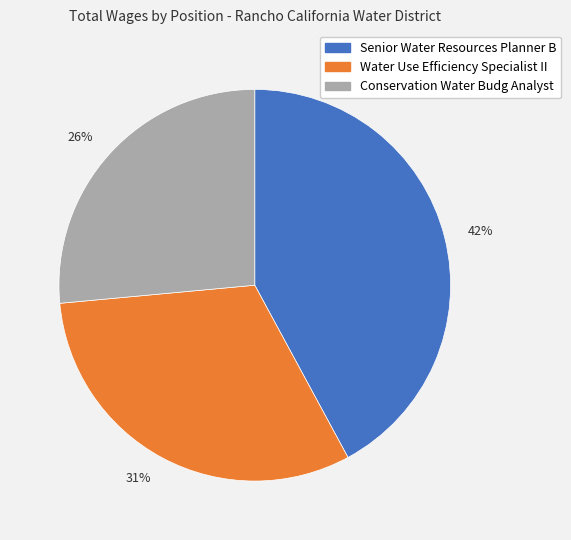

Is it true that 31% is 31% of the pie?

True